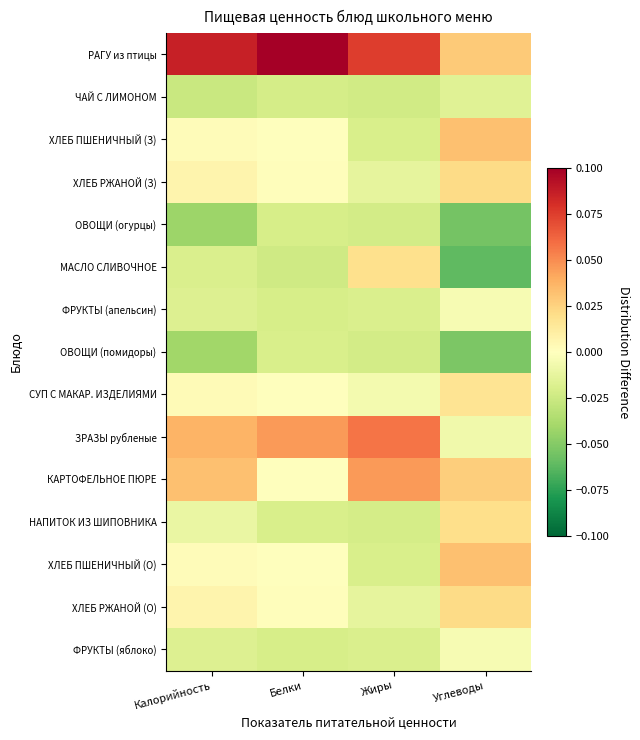

List the series in order of their peak value, lowest first.

ОВОЩИ (огурцы), ОВОЩИ (помидоры), ЧАЙ С ЛИМОНОМ, ФРУКТЫ (апельсин), ФРУКТЫ (яблоко), СУП С МАКАР. ИЗДЕЛИЯМИ, МАСЛО СЛИВОЧНОЕ, НАПИТОК ИЗ ШИПОВНИКА, ХЛЕБ РЖАНОЙ (З), ХЛЕБ РЖАНОЙ (О), ХЛЕБ ПШЕНИЧНЫЙ (З), ХЛЕБ ПШЕНИЧНЫЙ (О), КАРТОФЕЛЬНОЕ ПЮРЕ, ЗРАЗЫ рубленые, РАГУ из птицы